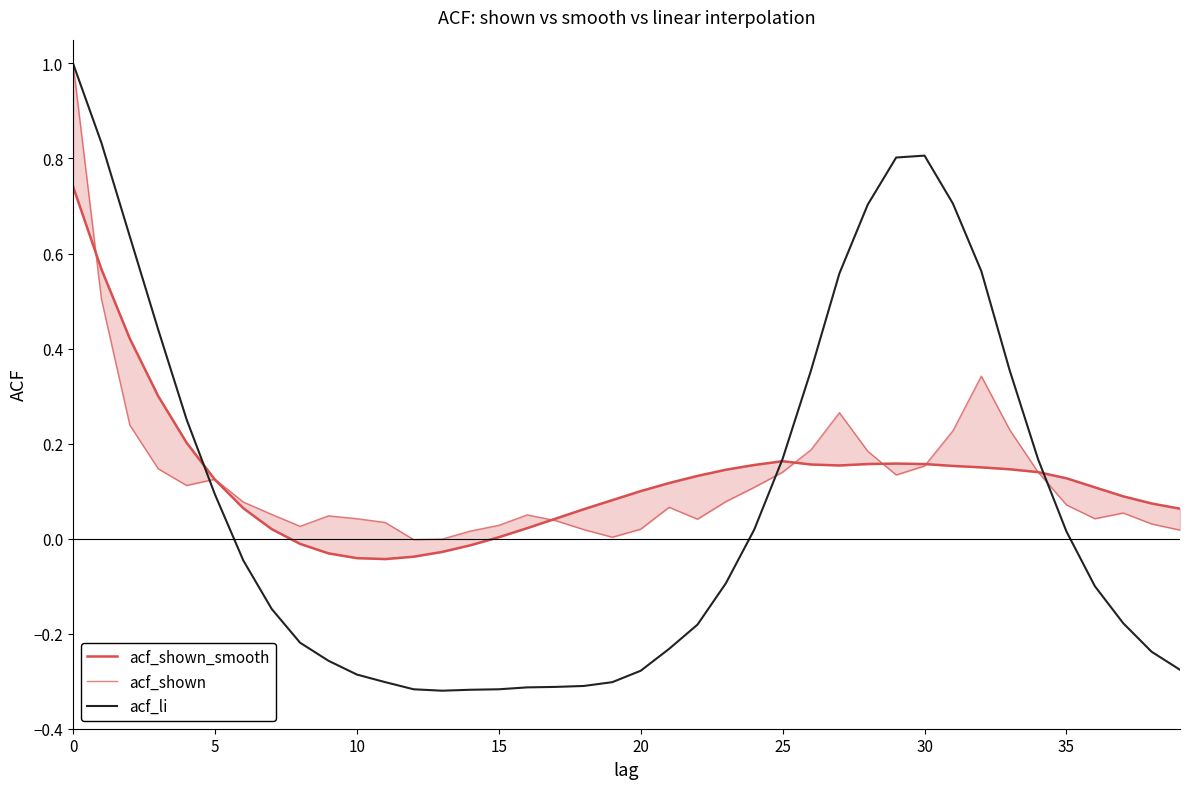

Reading left to right, what are all the values shown in this chart?

acf_shown_smooth: 0.7	0.6	0.4	0.3	0.2	0.1	0.1	0.0	-0.0	-0.0	-0.0	-0.0	-0.0	-0.0	-0.0	0.0	0.0	0.0	0.1	0.1	0.1	0.1	0.1	0.1	0.2	0.2	0.2	0.2	0.2	0.2	0.2	0.2	0.1	0.1	0.1	0.1	0.1	0.1	0.1	0.1
acf_shown: 1.0	0.5	0.2	0.1	0.1	0.1	0.1	0.1	0.0	0.0	0.0	0.0	-0.0	-0.0	0.0	0.0	0.1	0.0	0.0	0.0	0.0	0.1	0.0	0.1	0.1	0.1	0.2	0.3	0.2	0.1	0.2	0.2	0.3	0.2	0.1	0.1	0.0	0.1	0.0	0.0
acf_li: 1.0	0.8	0.6	0.4	0.3	0.1	-0.0	-0.1	-0.2	-0.3	-0.3	-0.3	-0.3	-0.3	-0.3	-0.3	-0.3	-0.3	-0.3	-0.3	-0.3	-0.2	-0.2	-0.1	0.0	0.2	0.4	0.6	0.7	0.8	0.8	0.7	0.6	0.4	0.2	0.0	-0.1	-0.2	-0.2	-0.3